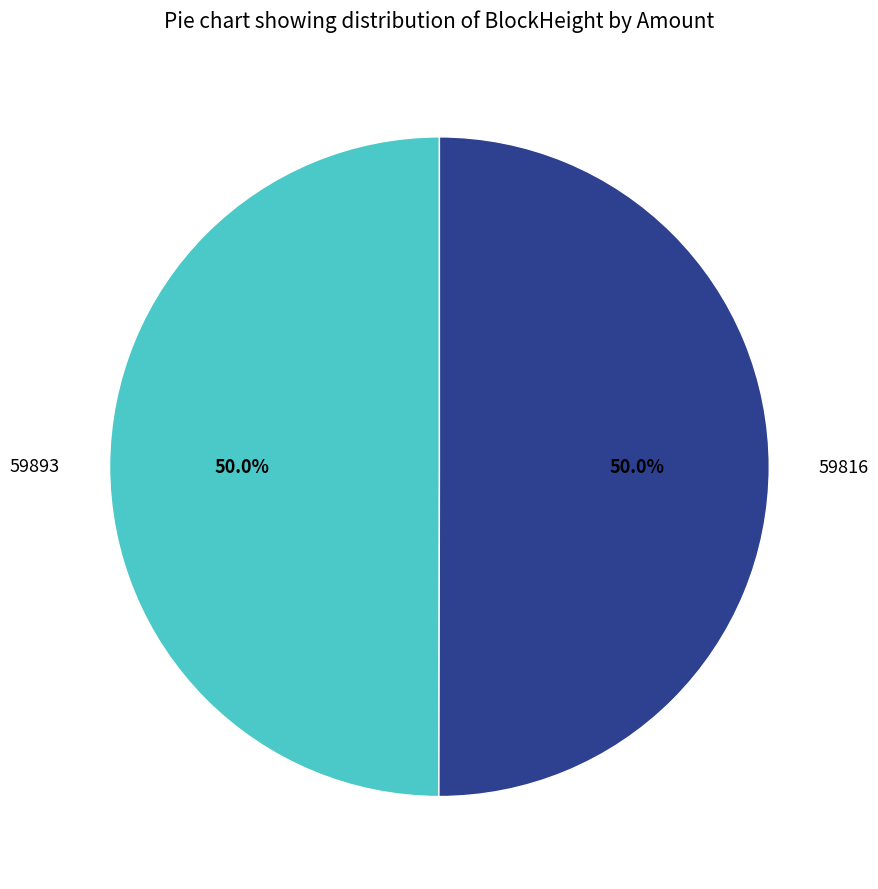

Count the number of slices in the pie.

2